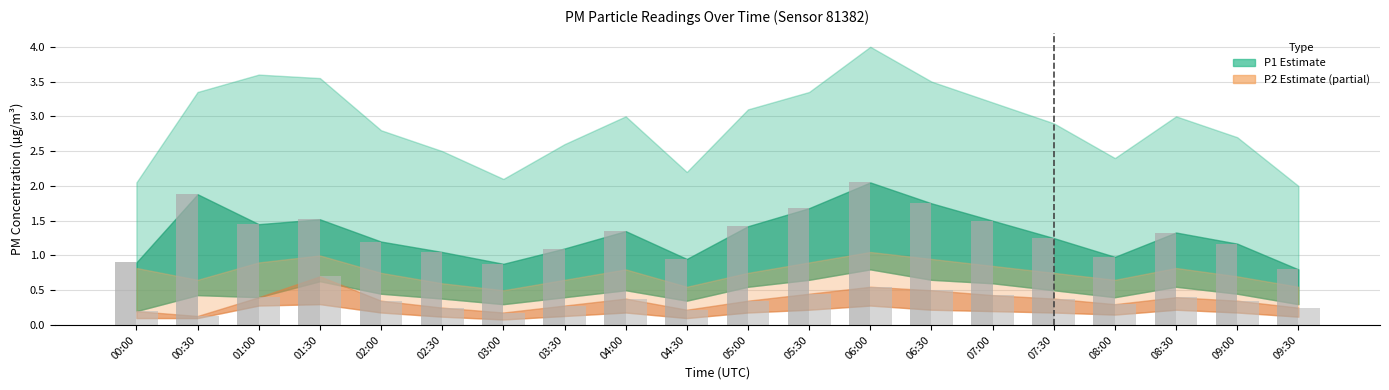

How many categories are shown in the chart?

20